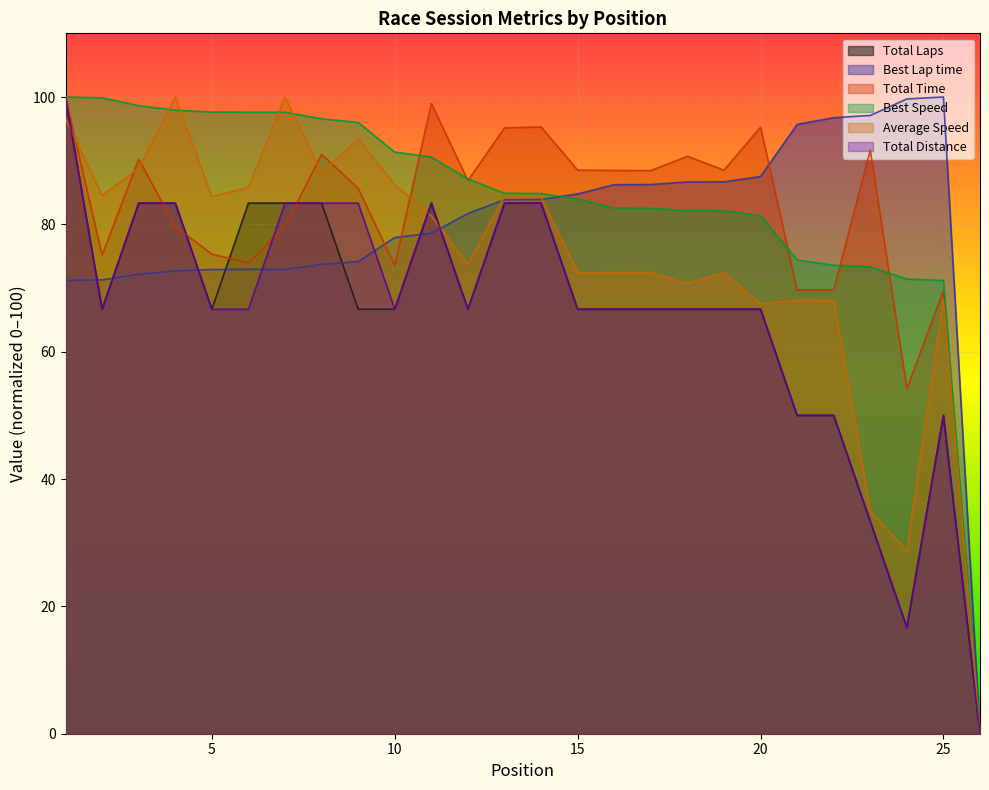

At which label does Total Distance reach its minimum?

26